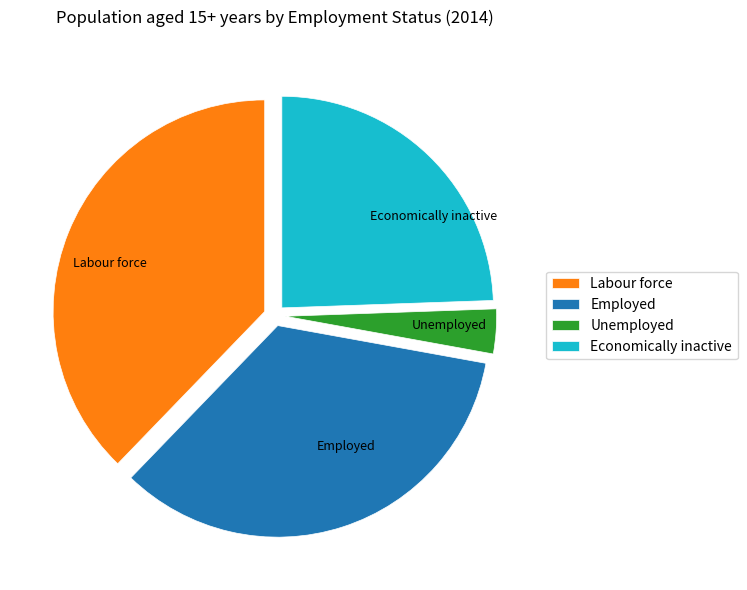

How many segments does this pie chart have?

4